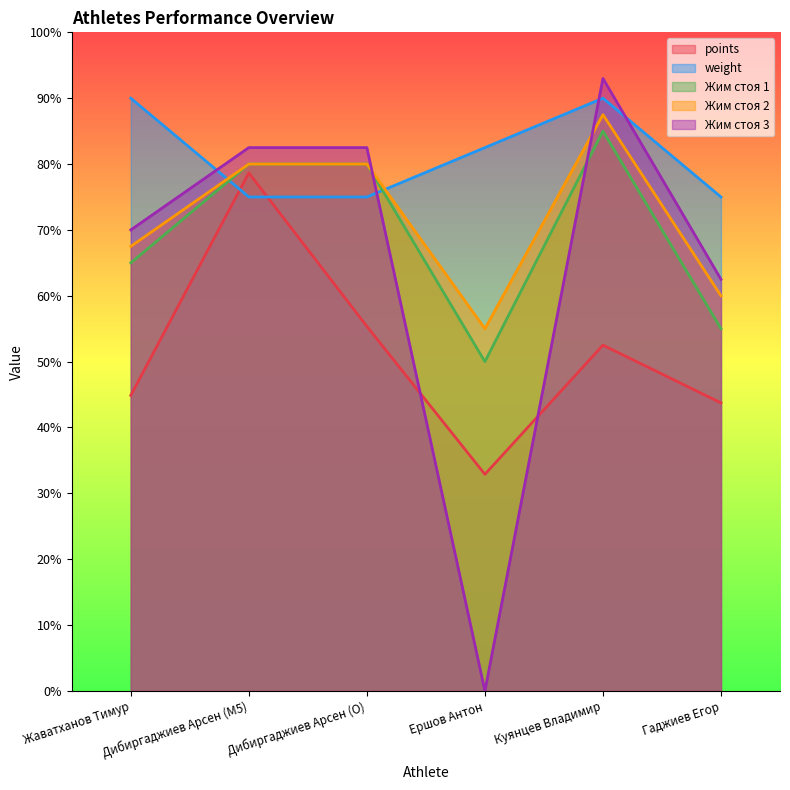

How many interior local valleys does the Жим стоя 1 series have?

1